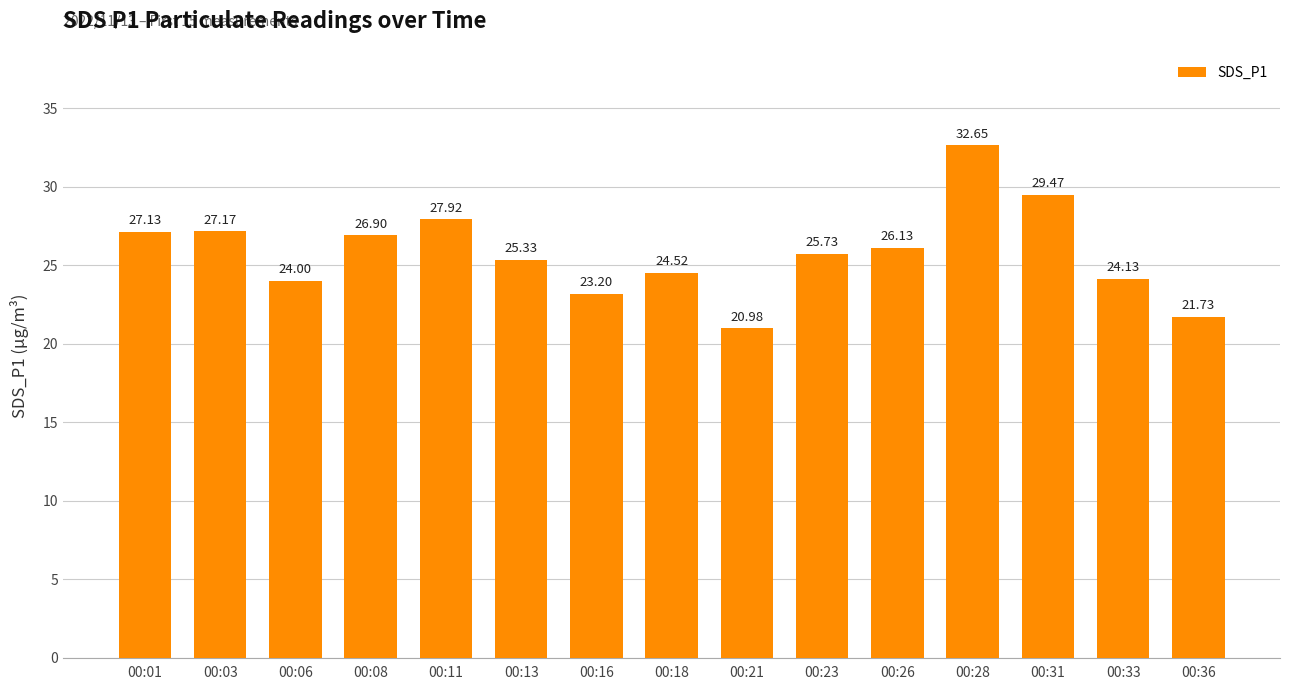

What is the sum of all values?

387.0